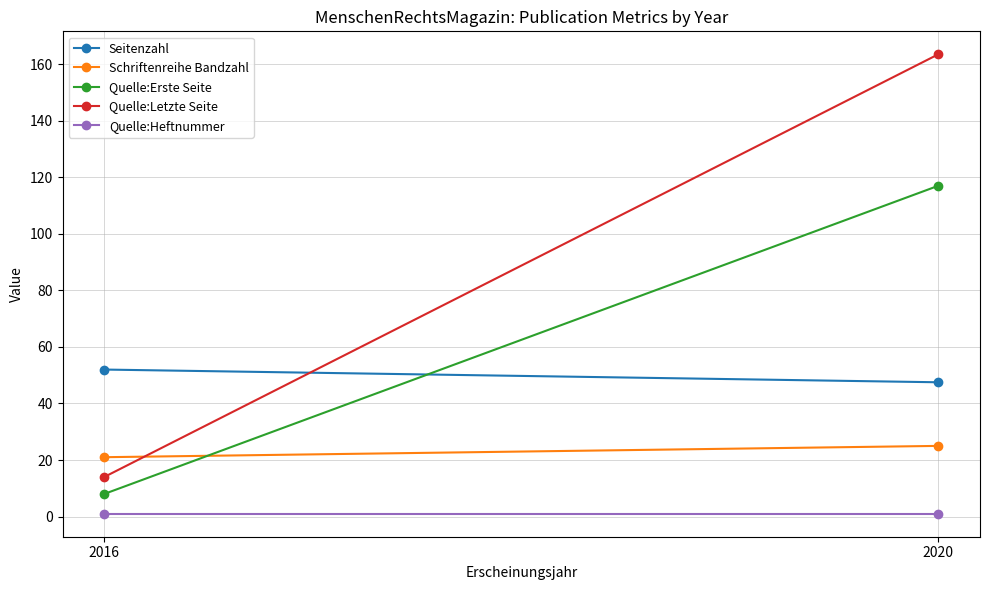

Rank the series by their maximum value, from highest to lowest.

Quelle:Letzte Seite, Quelle:Erste Seite, Seitenzahl, Schriftenreihe Bandzahl, Quelle:Heftnummer